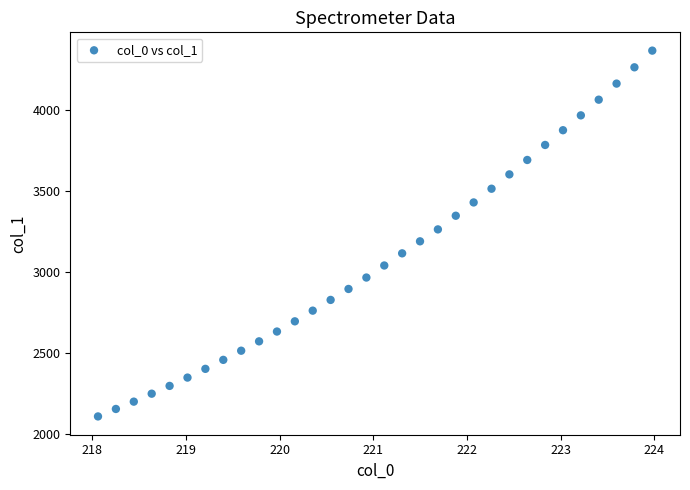

What is the range of X values (max minus min)?

5.9